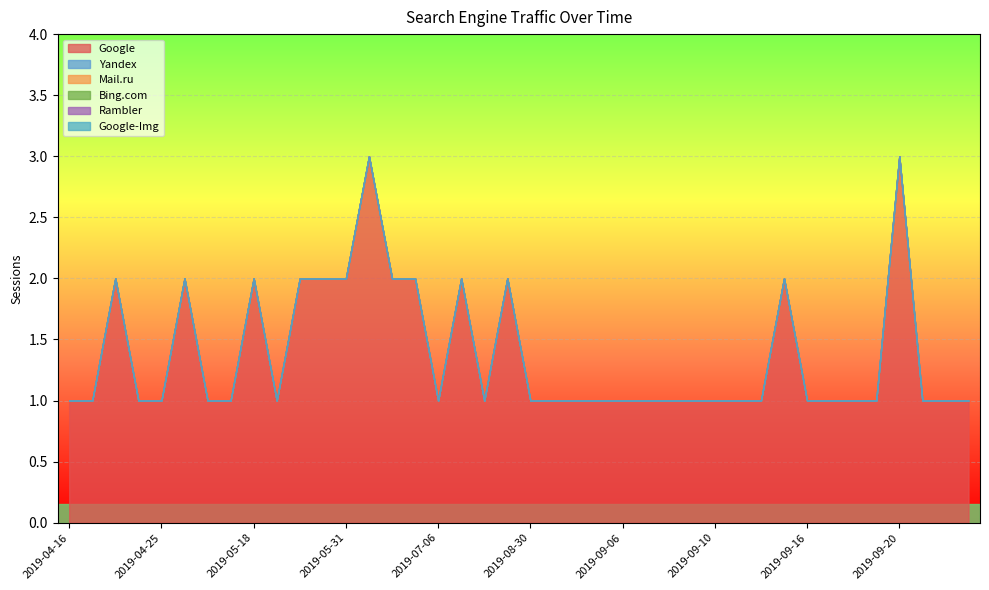

Which series has the largest total across all categories?

Google